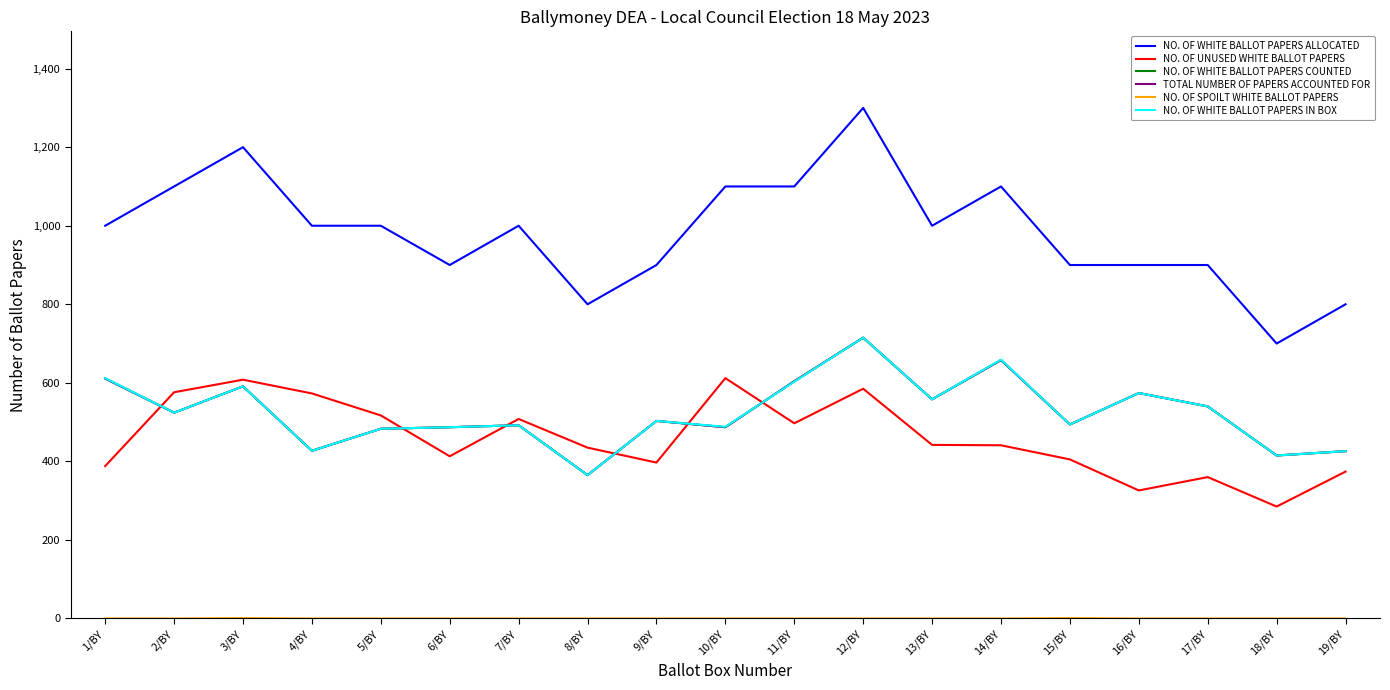

How many NO. OF WHITE BALLOT PAPERS ALLOCATED values are between 900 and 1100?

14